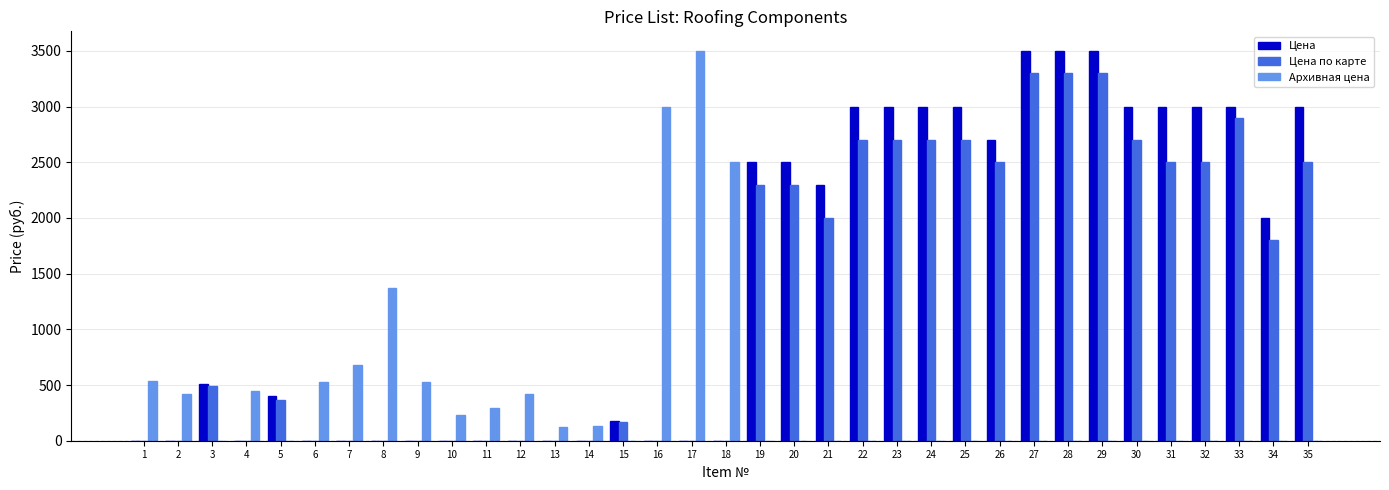

Is the value of Архивная цена at 4 greater than the value of Цена at 16?

Yes